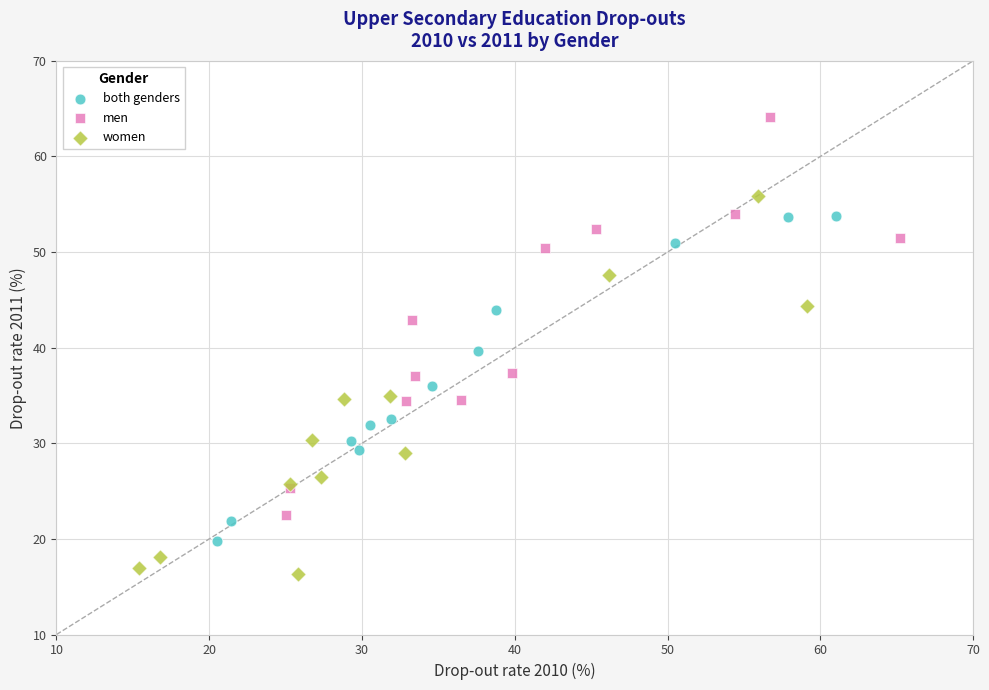

Which series reaches the minimum Y coordinate?

women